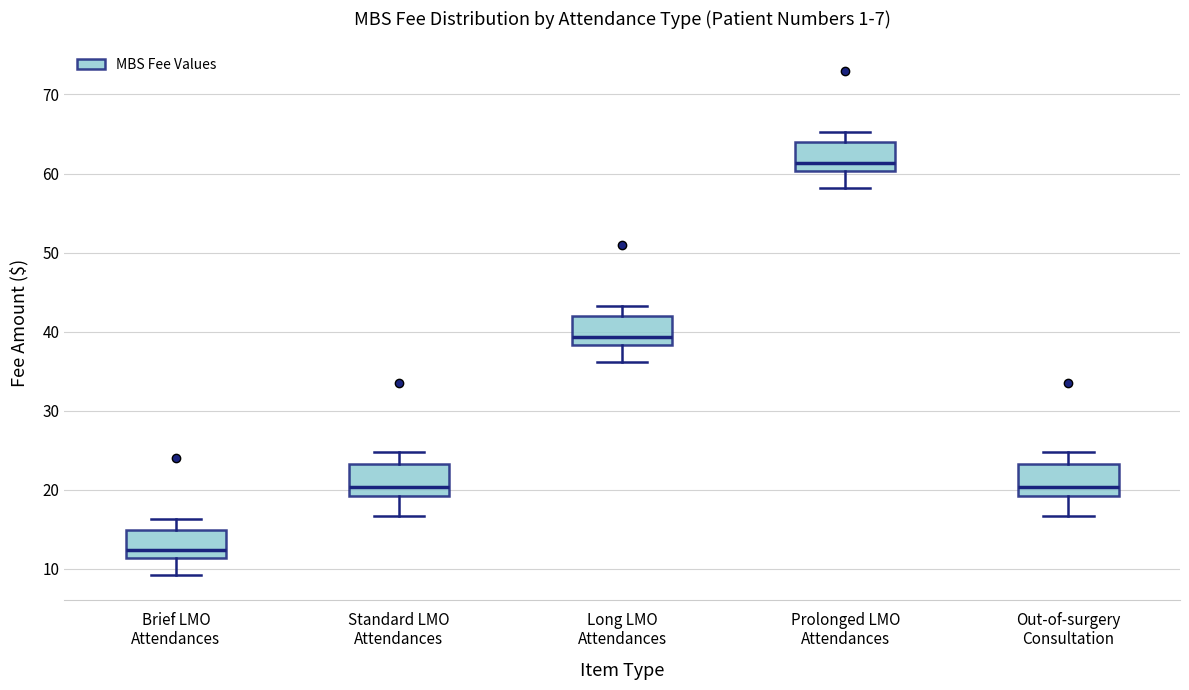

Which box's median line is the highest?

Prolonged LMO Attendances